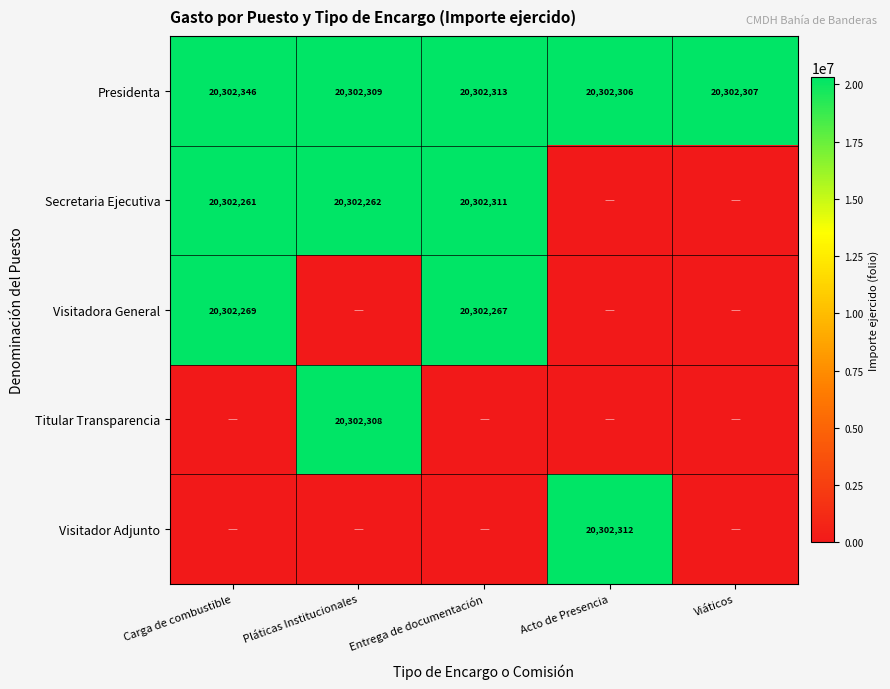

What is the average value of the Presidenta series?

20302316